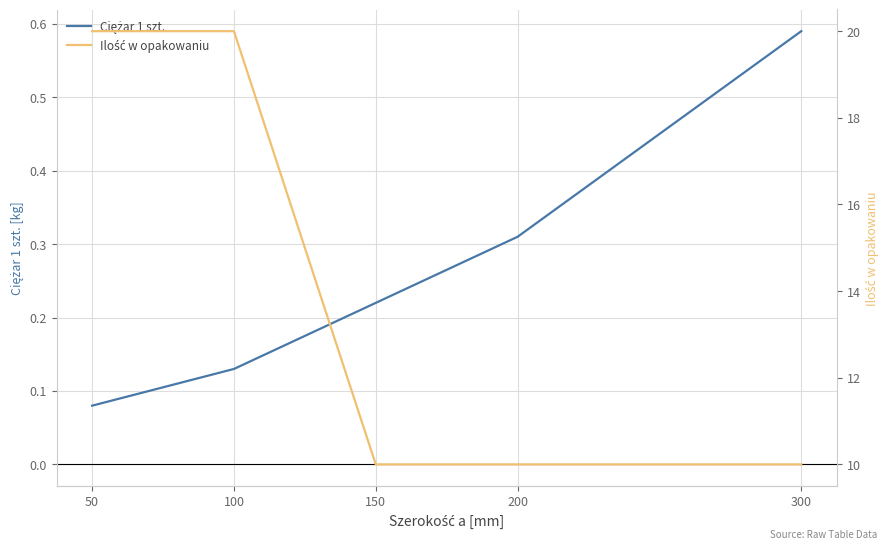

True or false: Ilość w opakowaniu and Ciężar 1 szt. intersect in this chart.

False